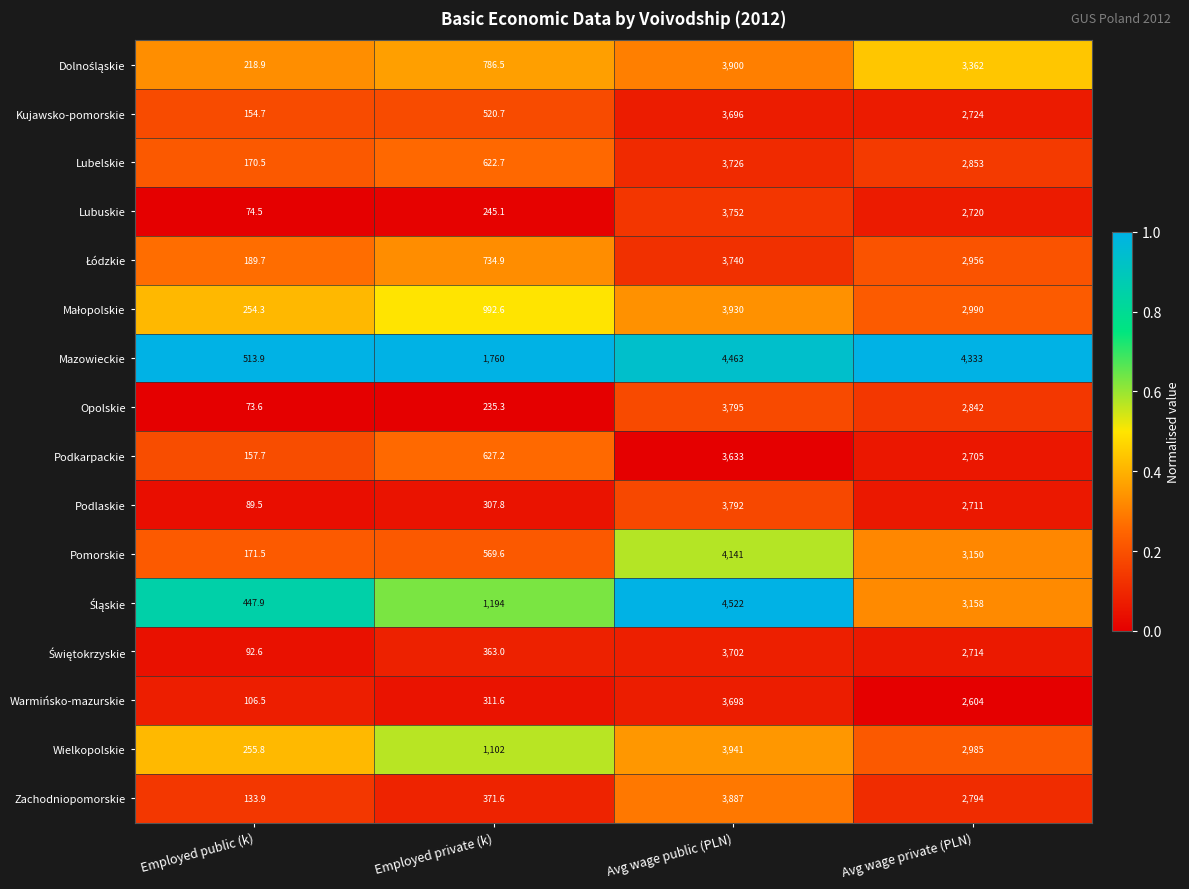

At which label is Opolskie closest to 1934?

Avg wage private (PLN)